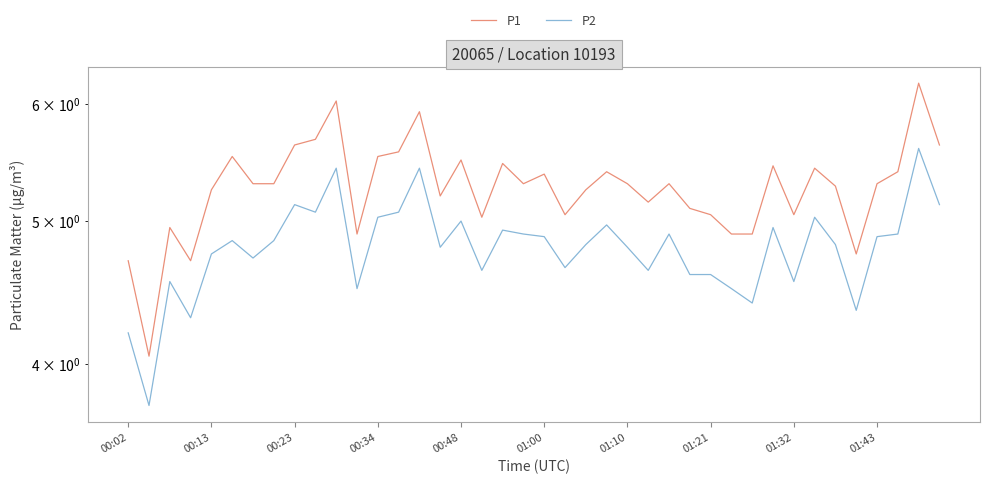

What is the difference between the P1 values at 34 and 35?

0.5